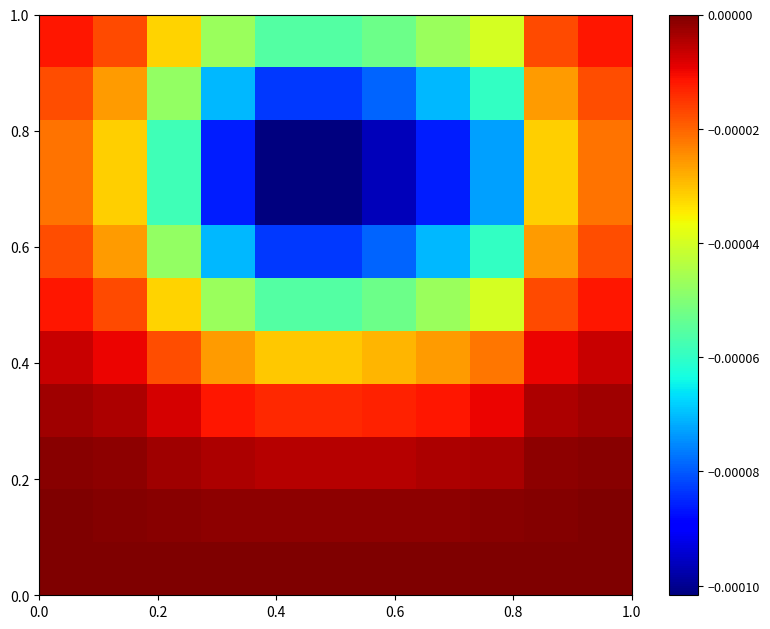

How many series are shown in this chart?

11